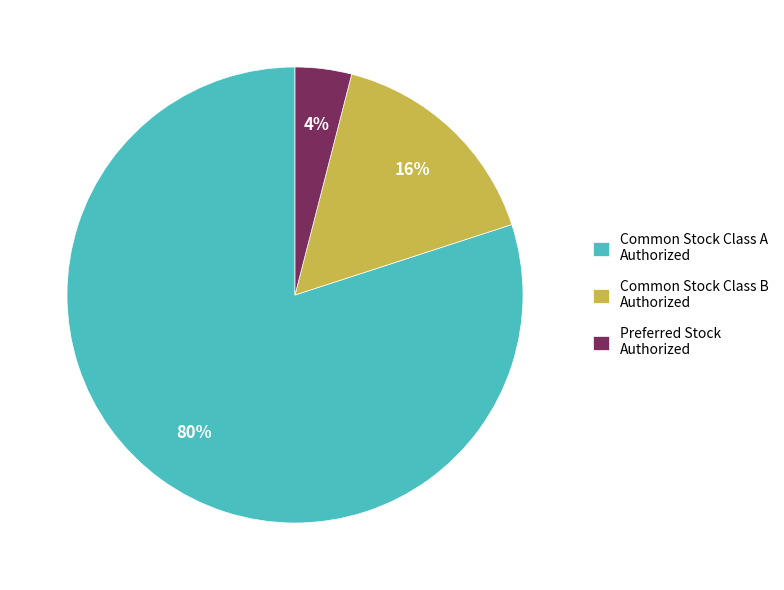

What is the ratio of the value at Common Stock Class A Authorized to the value at Preferred Stock Authorized?

20.0